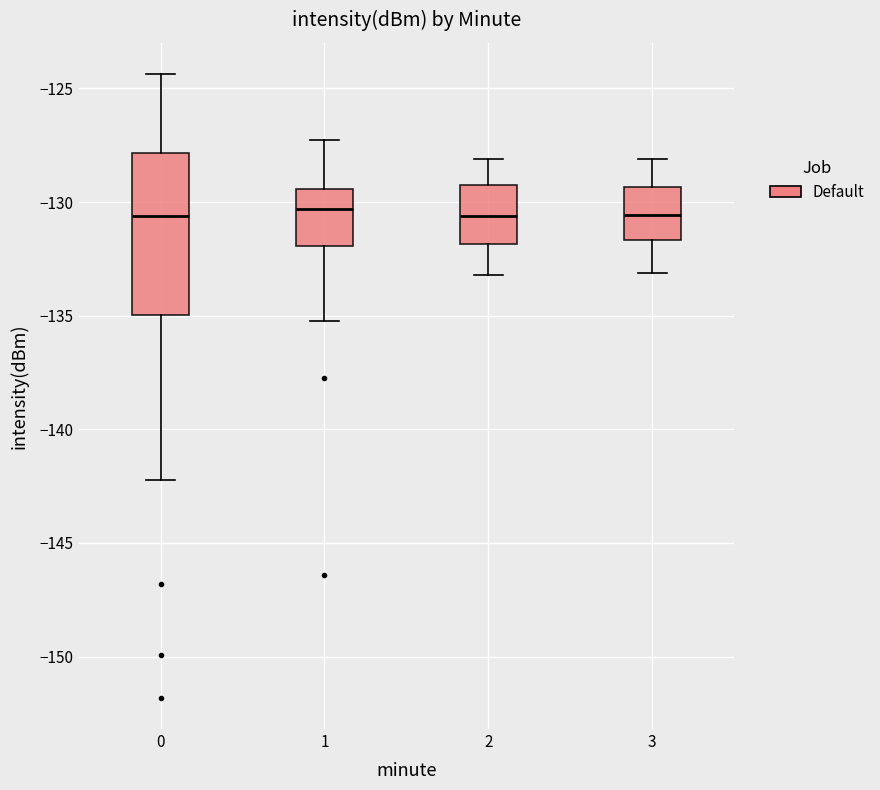

Reading left to right, read every box against the y-axis: the position of its median line, the range the box covers, and the ends of its whiskers. The values are not printed on the chart, so give them approximately, as read against the axis.

0: median -130.5, box -135.0 to -128.0, whiskers -142.0 to -124.5
1: median -130.5, box -132.0 to -129.5, whiskers -135.0 to -127.0
2: median -130.5, box -132.0 to -129.0, whiskers -133.0 to -128.0
3: median -130.5, box -131.5 to -129.5, whiskers -133.0 to -128.0